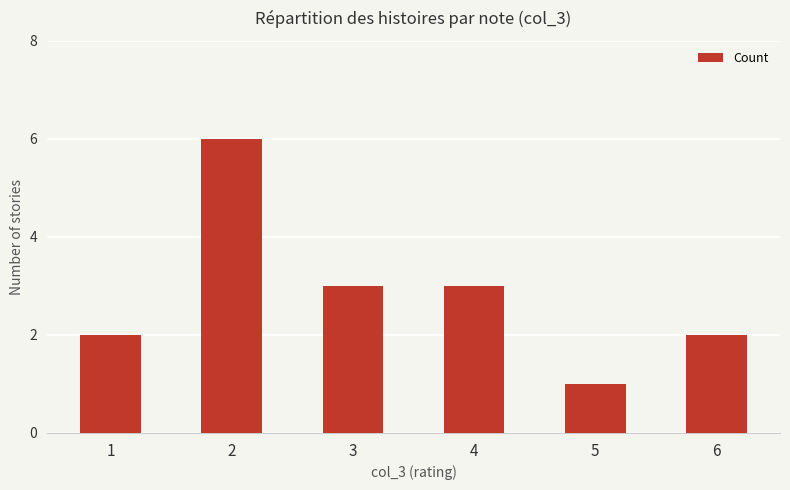

Which label corresponds to the smallest value in the chart?

5